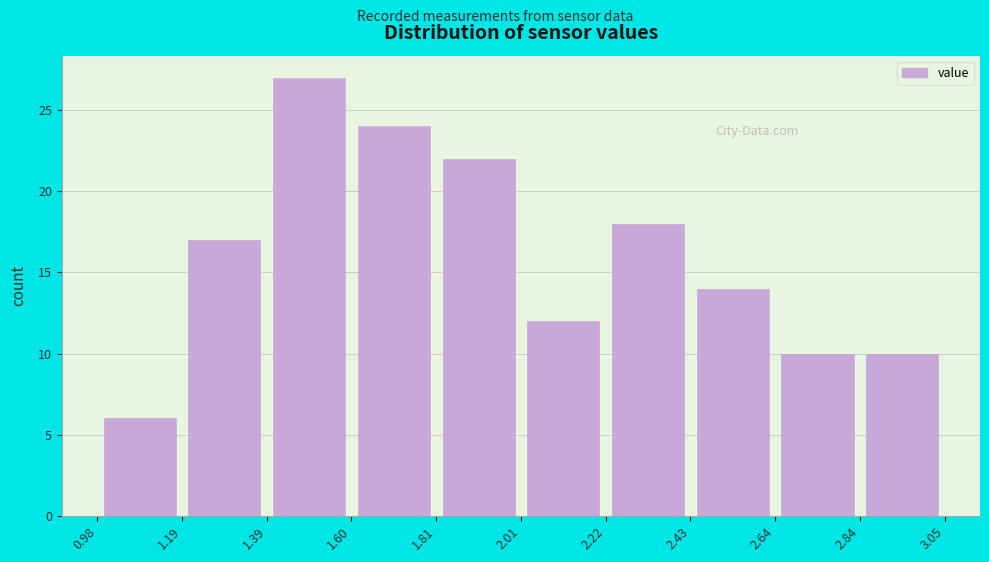

Which range on the x-axis has the tallest bar?

1.39 to 1.60